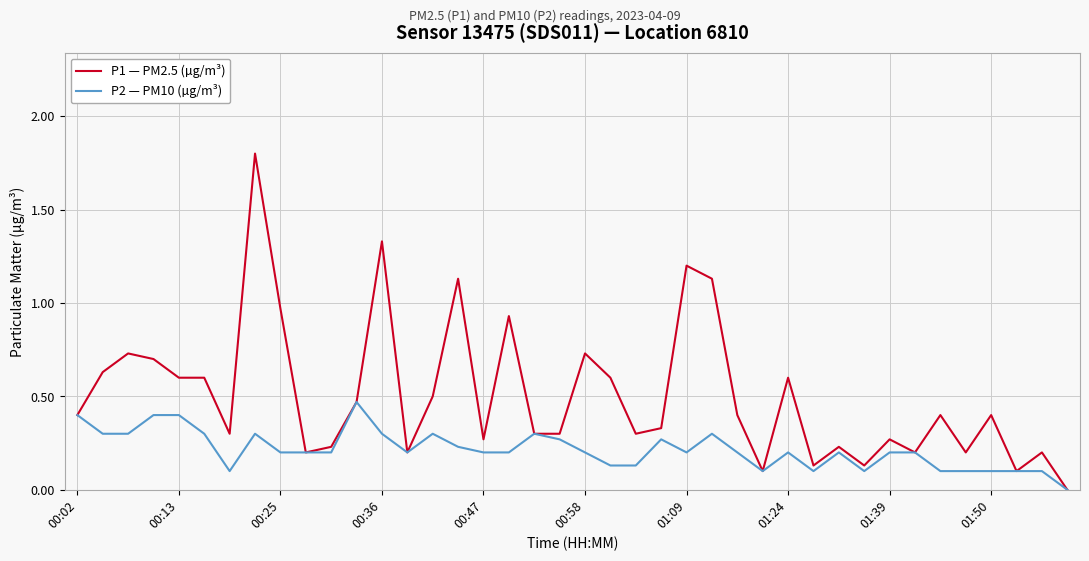

Rank the series by their average value, from lowest to highest.

P2 — PM10 (µg/m³), P1 — PM2.5 (µg/m³)